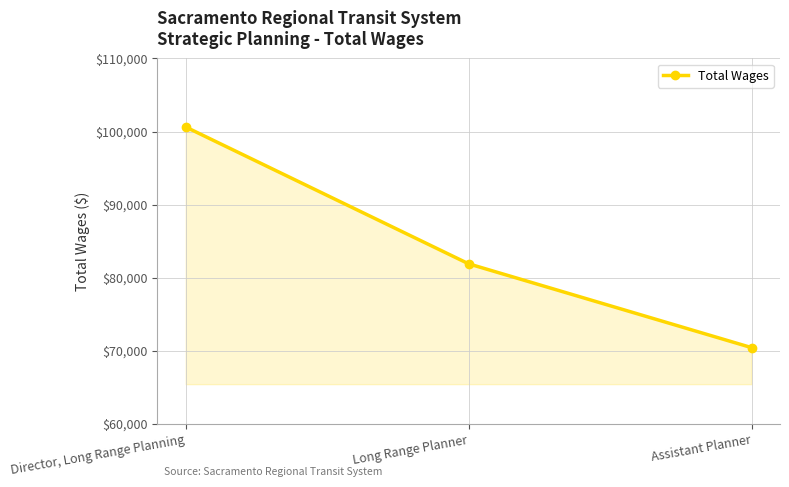

Which label corresponds to the smallest value in the chart?

Assistant Planner